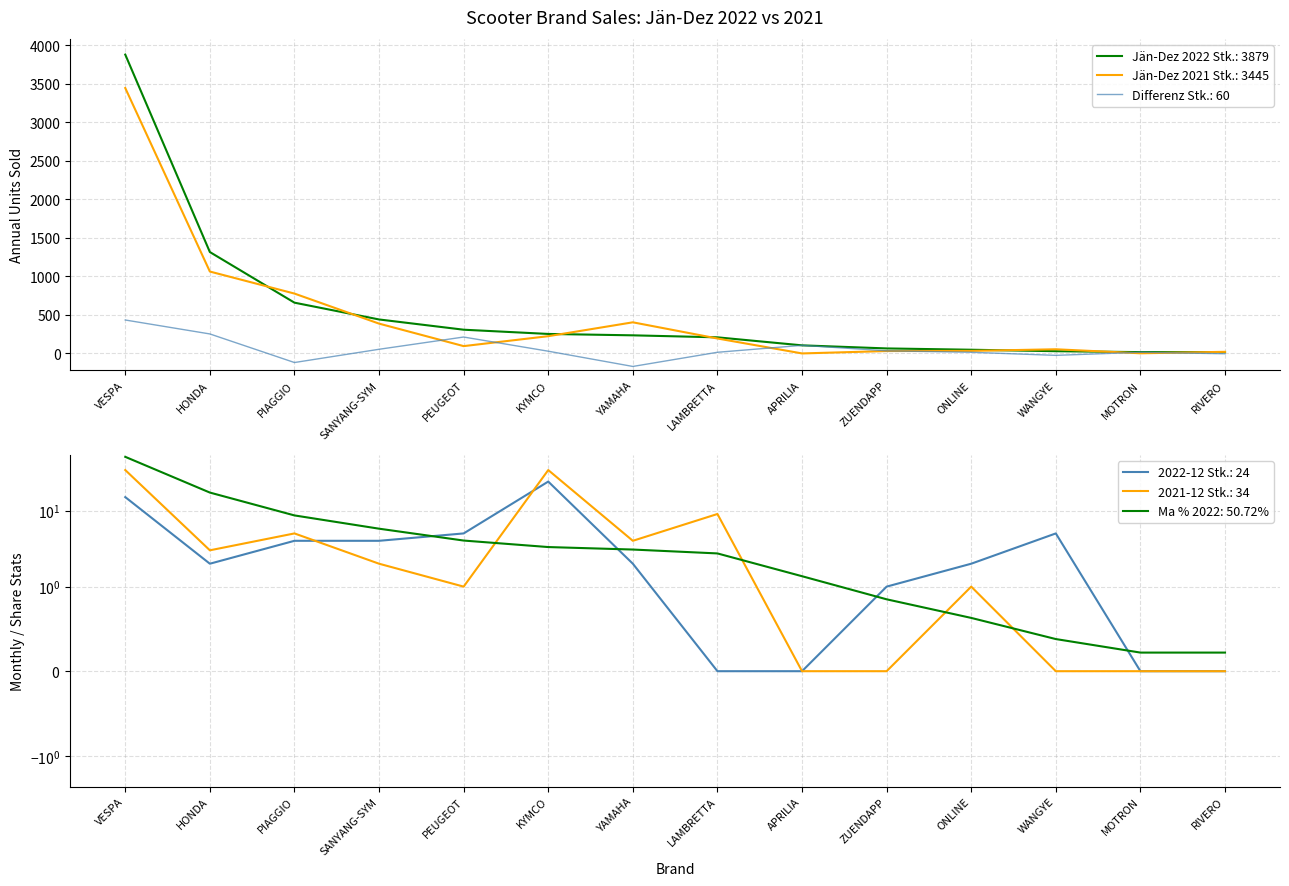

What is the average value of the Ma % 2022 series?

7.1